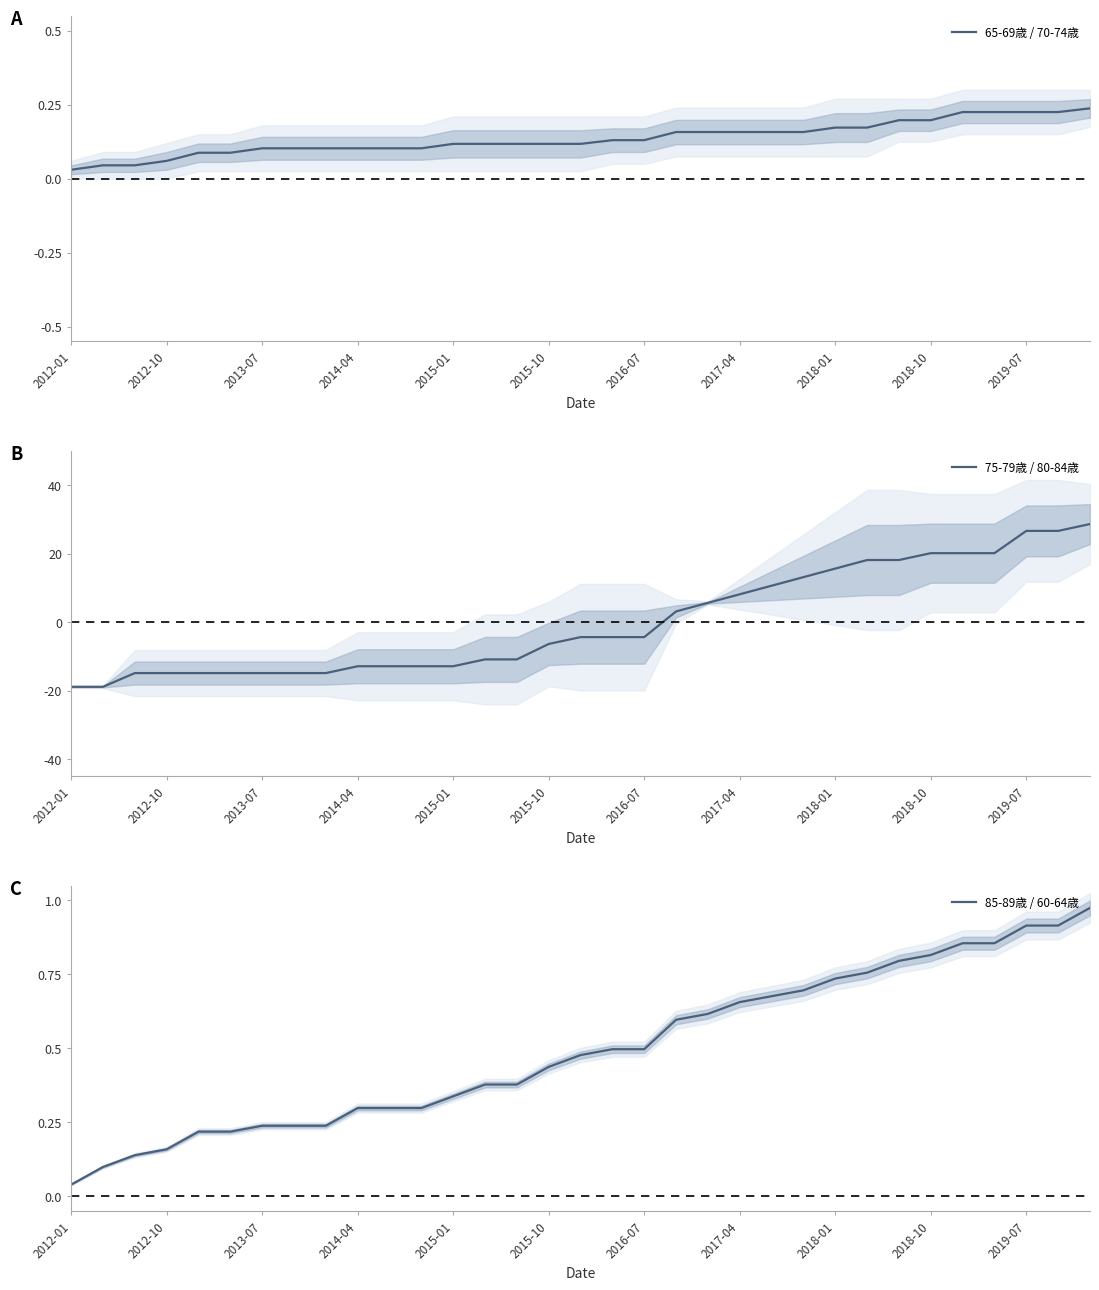

At which label is 85-89歳 / 60-64歳 closest to 0?

2012-01